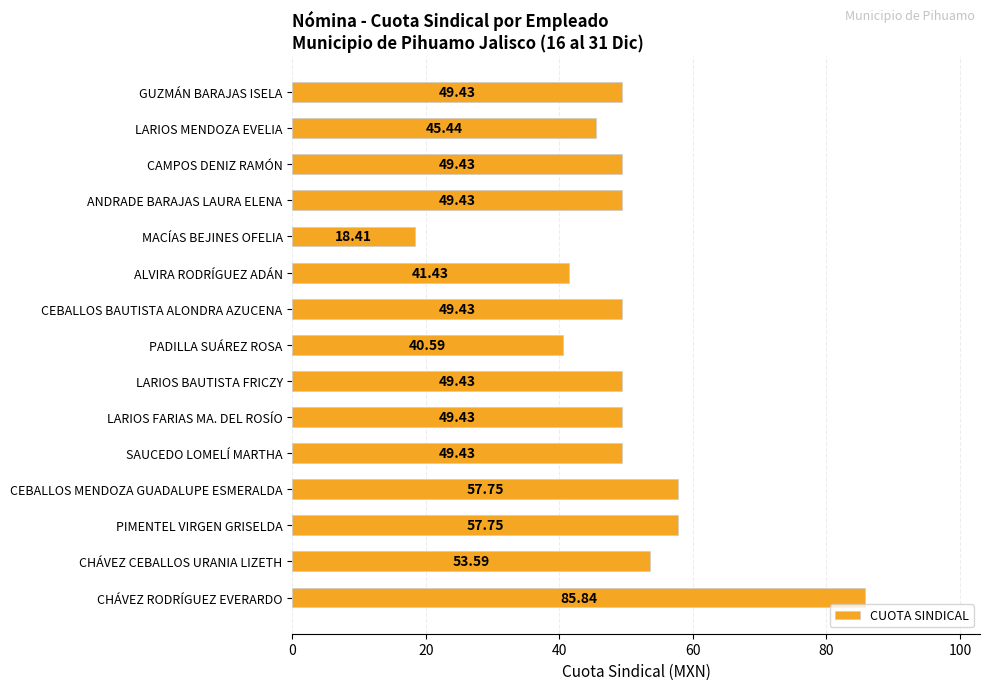

Are the bars horizontal?

Yes